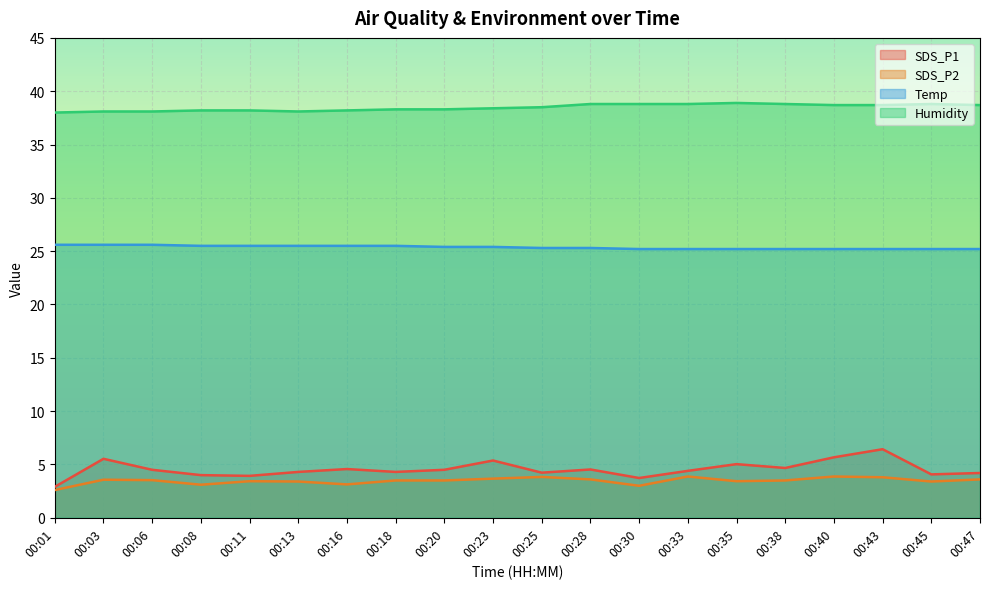

What is the approximate value of SDS_P1 at 00:45?

4.1